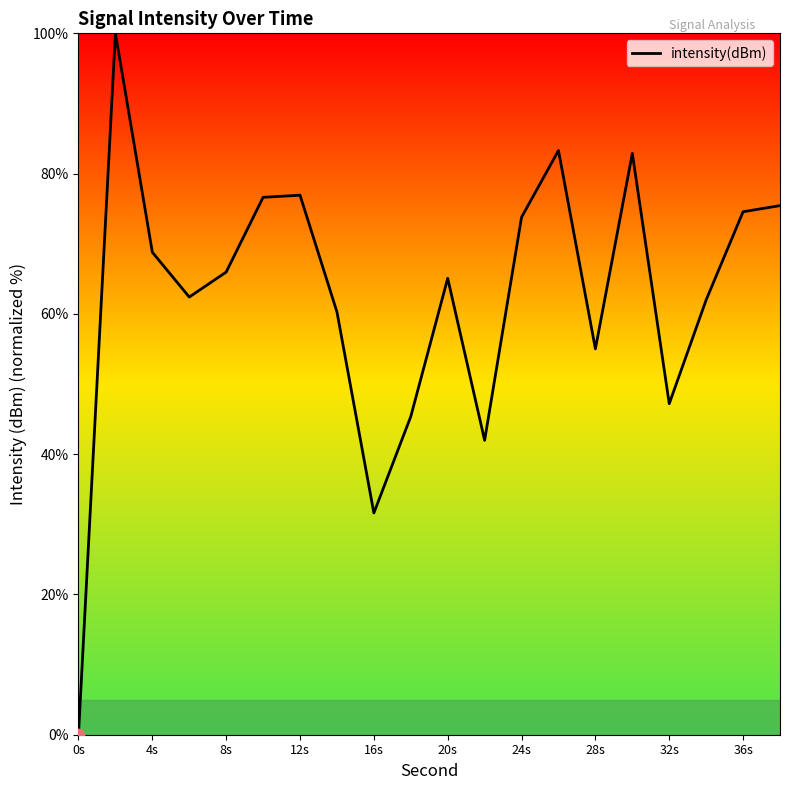

What is the difference between the maximum and minimum values?

100.0